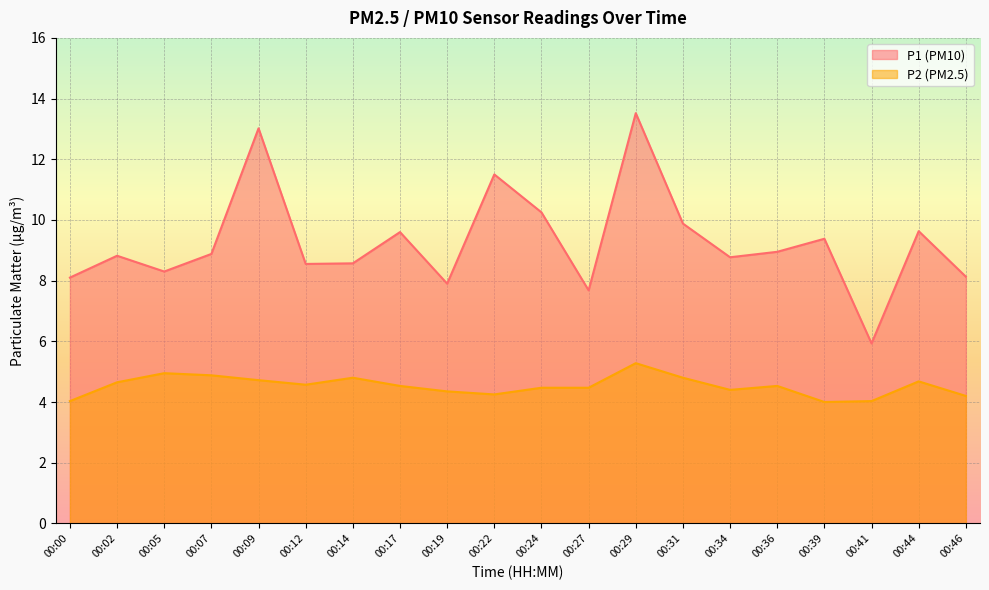

Reading left to right, list all the values displayed in this chart.

P1: 00:00=8.1	00:02=8.8	00:05=8.3	00:07=8.9	00:09=13.0	00:12=8.6	00:14=8.6	00:17=9.6	00:19=7.9	00:22=11.5	00:24=10.2	00:27=7.7	00:29=13.5	00:31=9.9	00:34=8.8	00:36=8.9	00:39=9.4	00:41=5.9	00:44=9.6	00:46=8.1
P2: 00:00=4.0	00:02=4.7	00:05=5.0	00:07=4.9	00:09=4.7	00:12=4.6	00:14=4.8	00:17=4.5	00:19=4.3	00:22=4.2	00:24=4.5	00:27=4.5	00:29=5.3	00:31=4.8	00:34=4.4	00:36=4.5	00:39=4.0	00:41=4.0	00:44=4.7	00:46=4.2